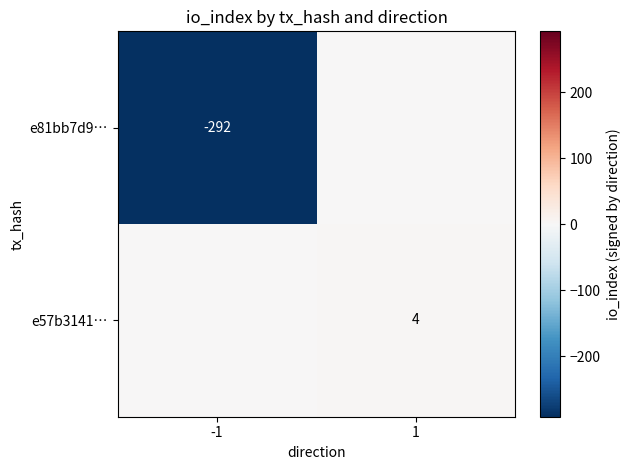

Is it true that e57b3141… equals 4 at 1?

True